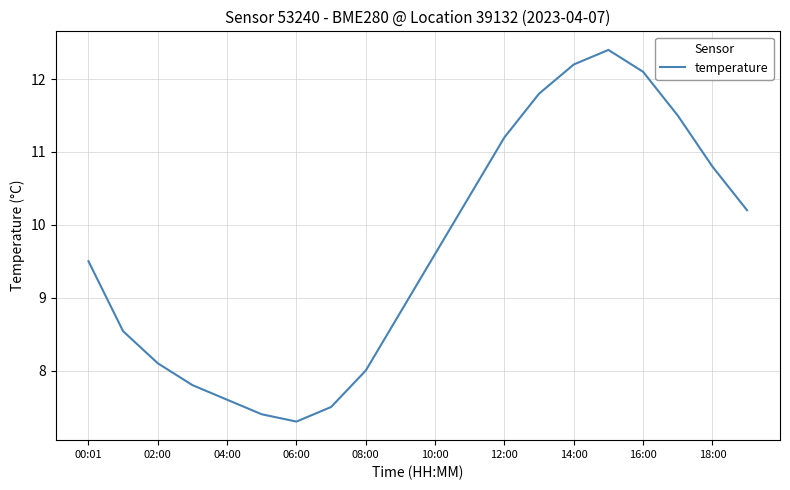

What is the difference between the maximum and minimum values?

5.1